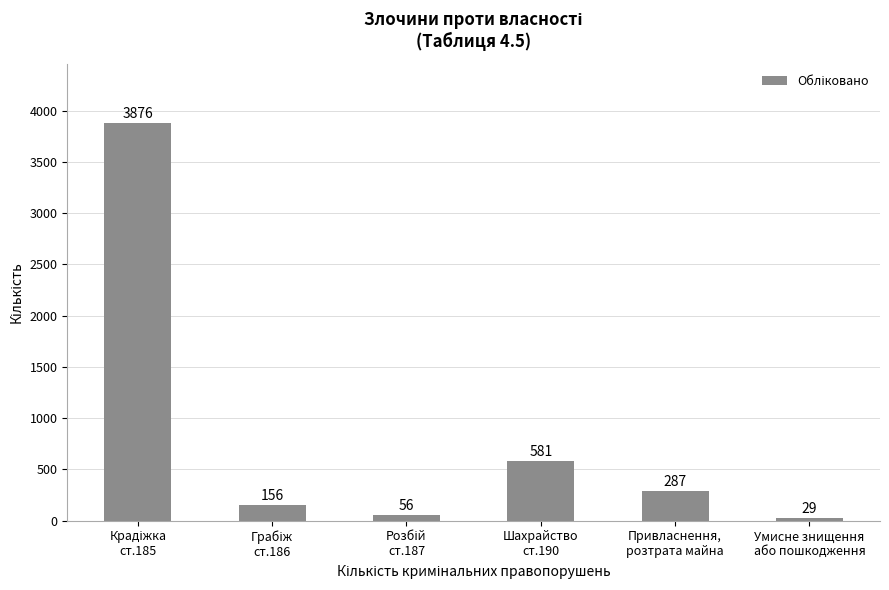

What is the difference between the second highest and second lowest values?

525